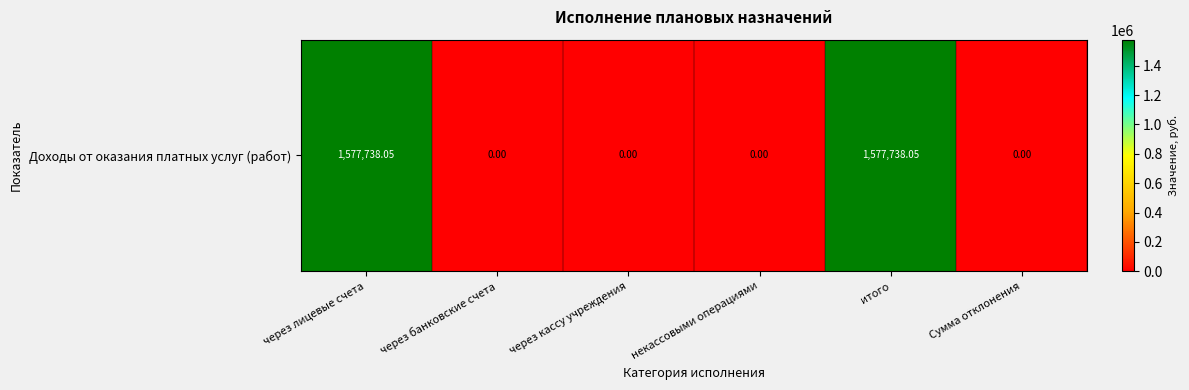

What is the difference between the maximum and minimum values?

1577738.1